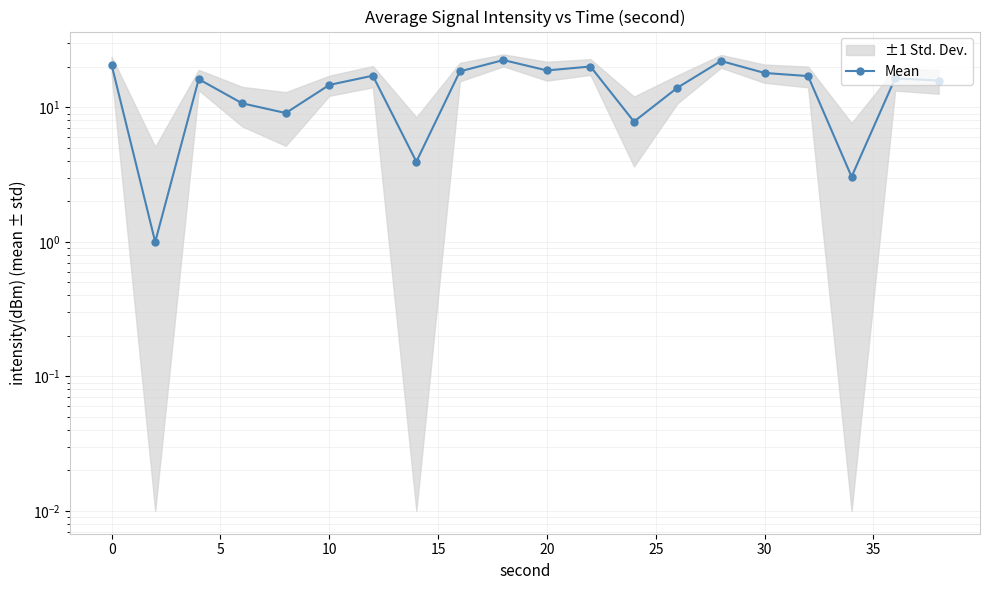

What is the approximate value at 35?

18.5